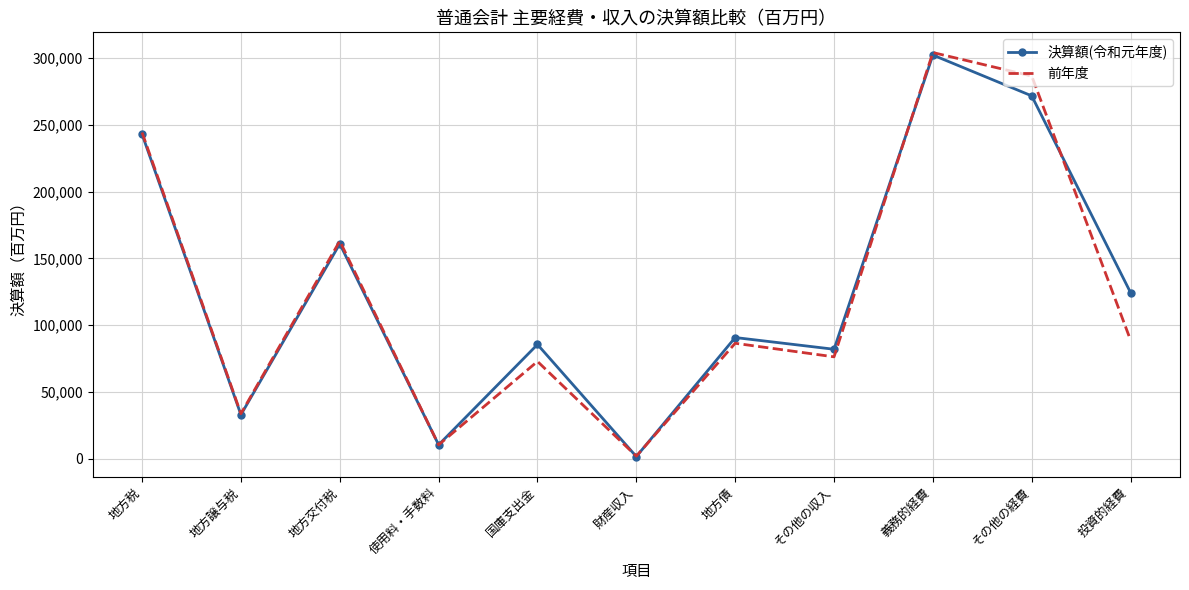

What is the total value across all series at その他の経費?

558297